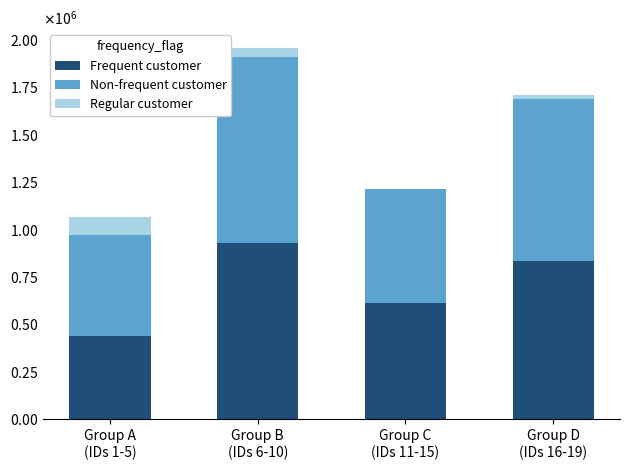

At which label is Non-frequent customer closest to 755960?

Group D
(IDs 16-19)